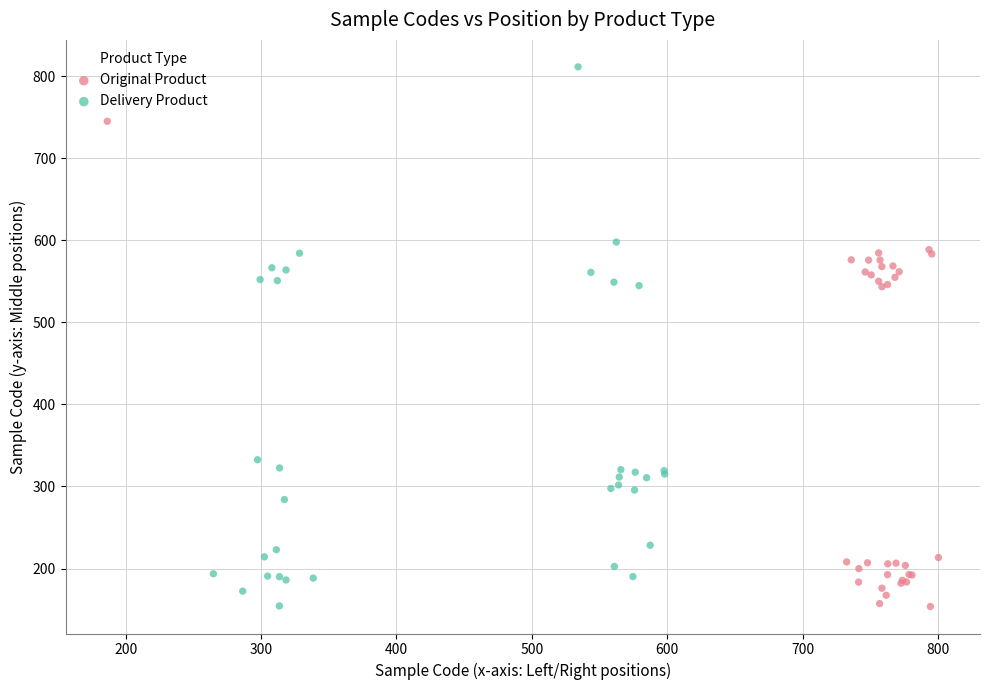

Which series has the largest Y range (max minus min)?

Delivery Product